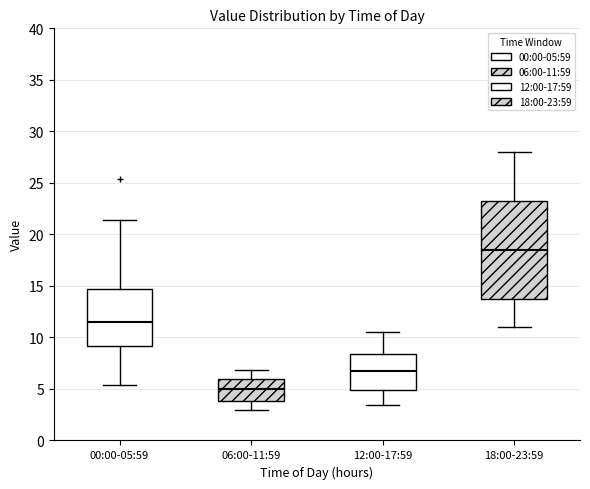

Reading left to right, read every box against the y-axis: the position of its median line, the range the box covers, and the ends of its whiskers. The values are not printed on the chart, so give them approximately, as read against the axis.

00:00-05:59: median 11.5, box 9.0 to 14.5, whiskers 5.5 to 21.5
06:00-11:59: median 5.0, box 4.0 to 6.0, whiskers 3.0 to 7.0
12:00-17:59: median 7.0, box 5.0 to 8.5, whiskers 3.5 to 10.5
18:00-23:59: median 18.5, box 14.0 to 23.5, whiskers 11.0 to 28.0